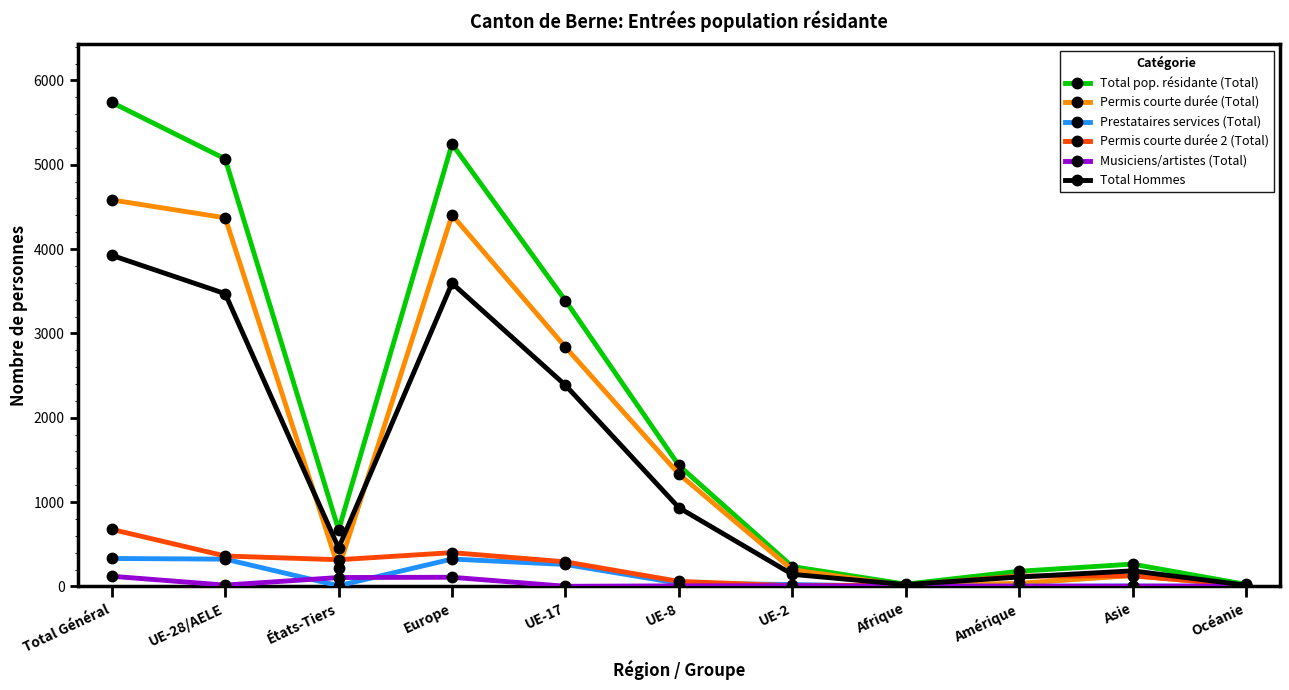

Which series has the widest spread of values?

Total pop. résidante (Total)